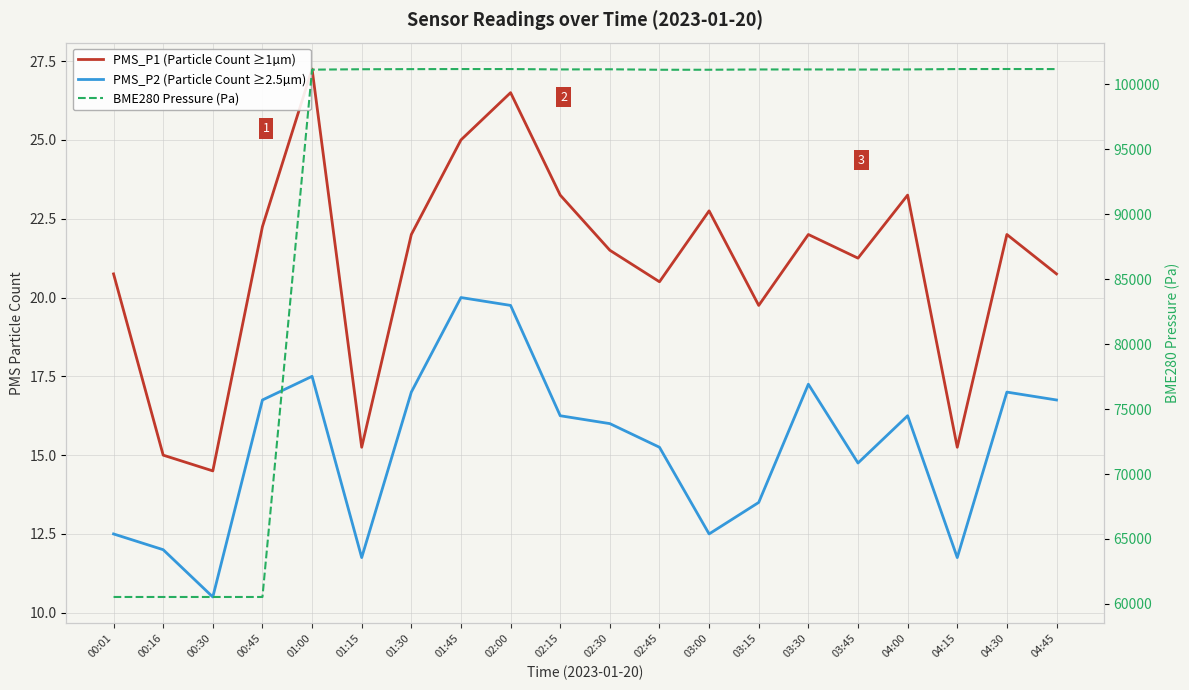

What are all the series names shown in the legend?

PMS_P1 (Particle Count ≥1µm), PMS_P2 (Particle Count ≥2.5µm), BME280 Pressure (Pa)